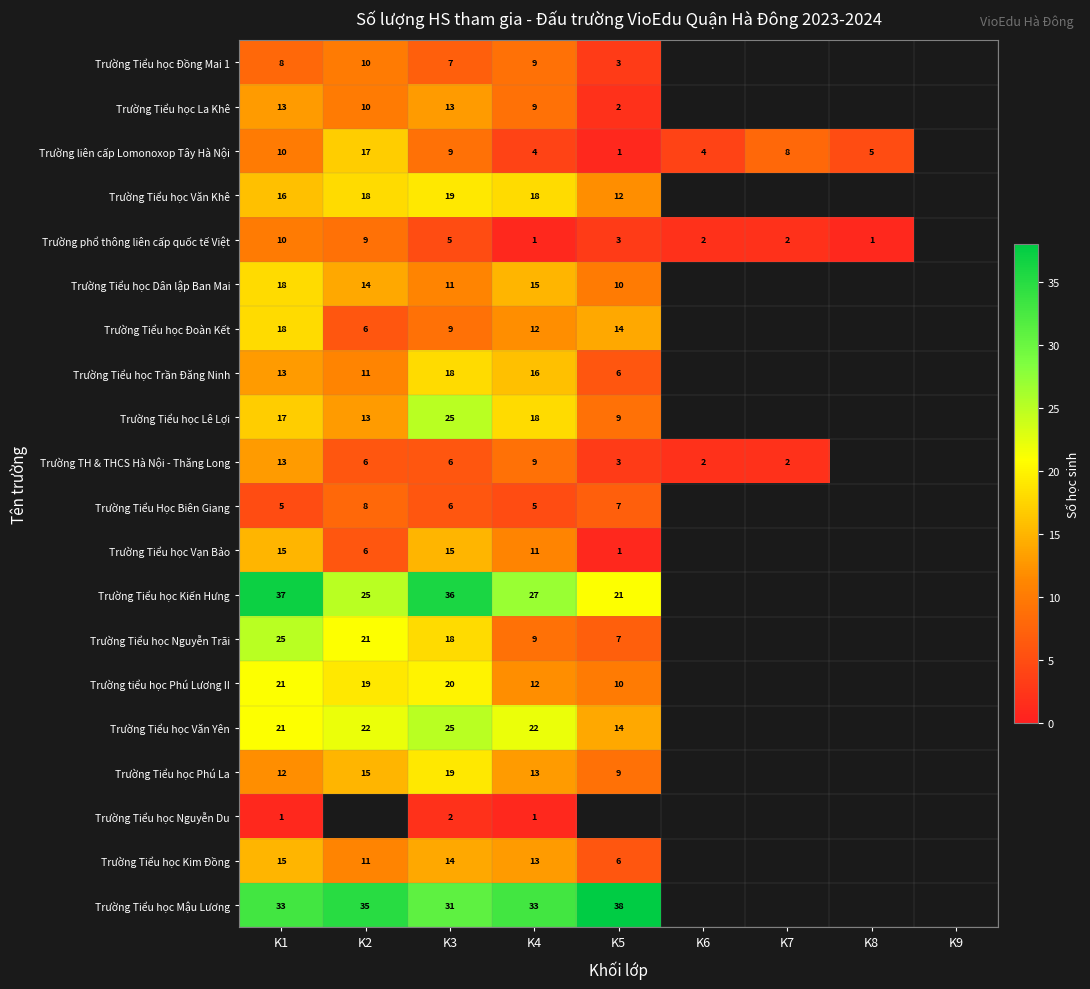

The value of Trường Tiểu học Đồng Mai 1 at K1 is 8. True or false?

True